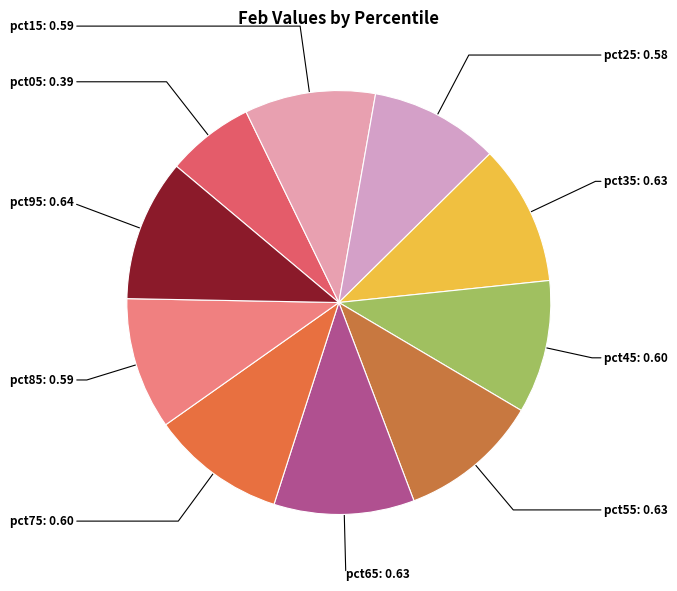

How many slices are in this pie chart?

10